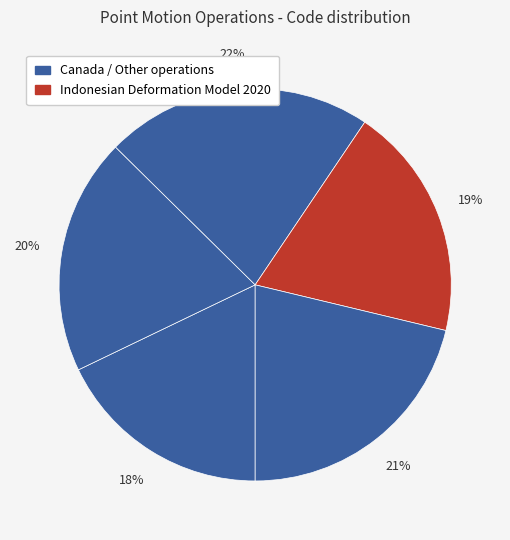

Count the number of slices in the pie.

5